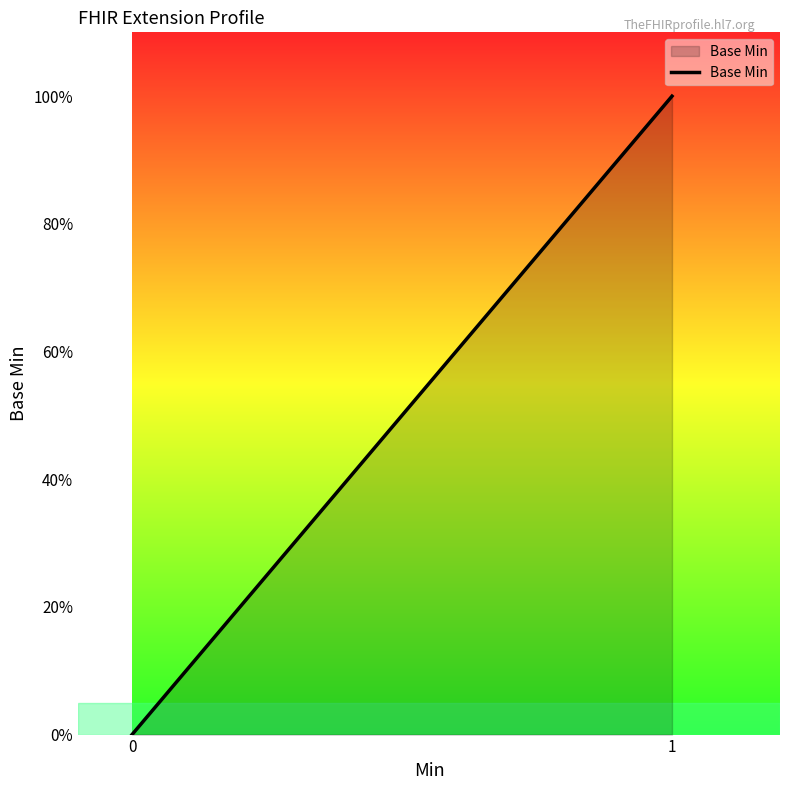

True or false: there are more than 0 points higher than both neighbors.

False